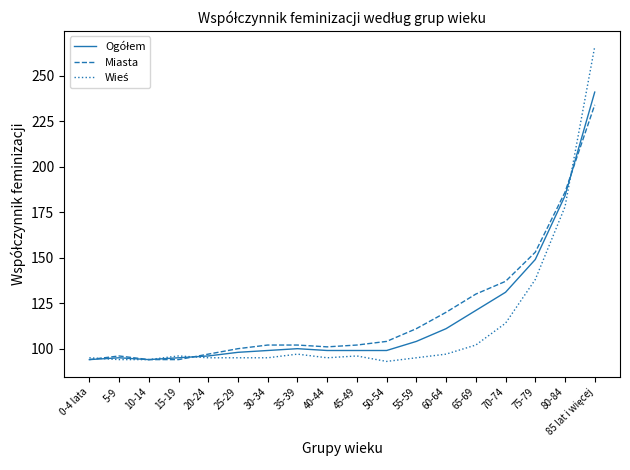

True or false: Miasta has a value of 262 at 80-84.

False